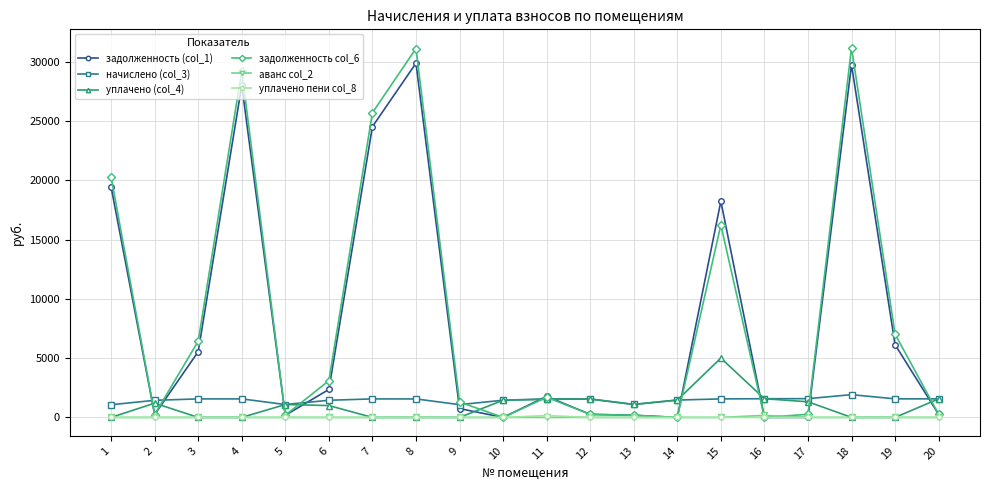

True or false: начислено (col_3) and аванс col_2 intersect in this chart.

False